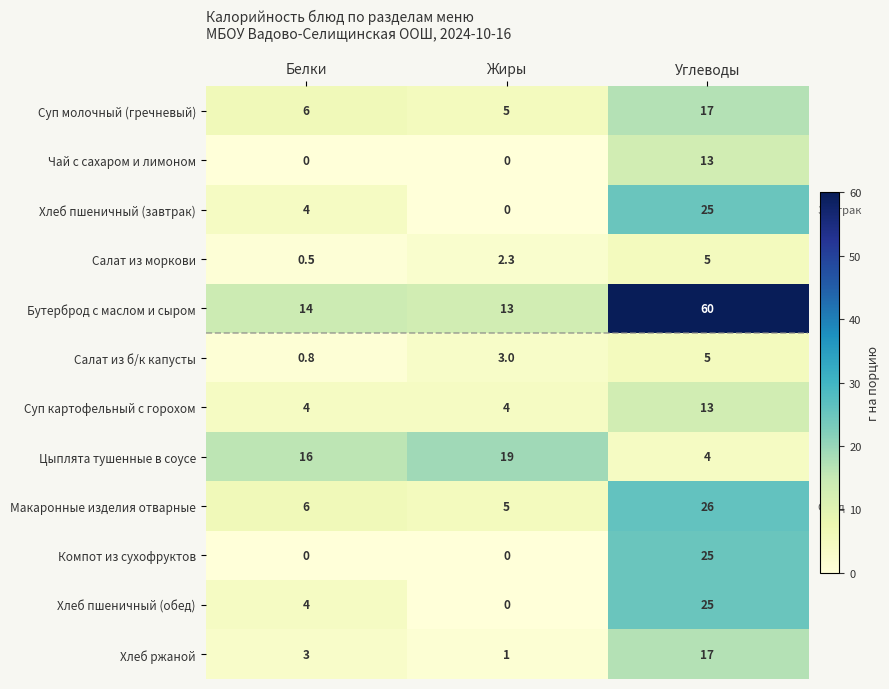

At which category is the sum across all series the highest?

Углеводы